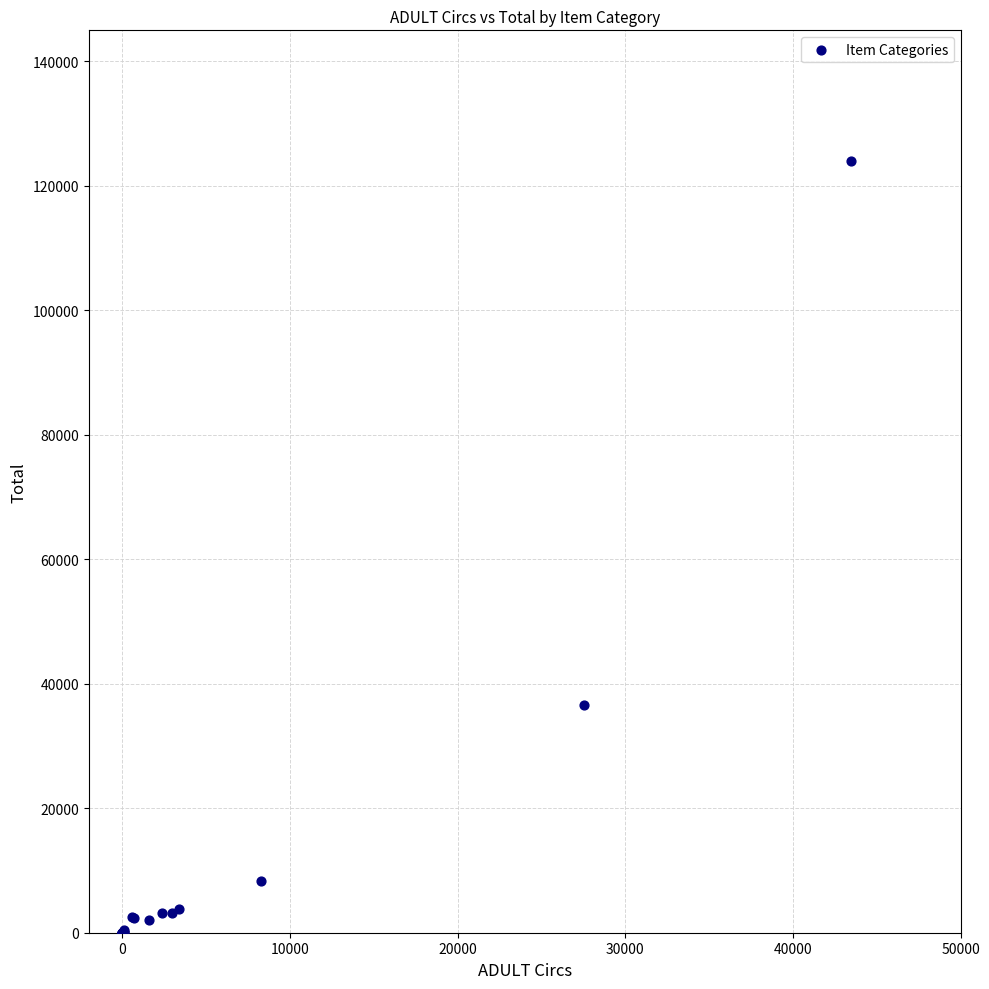

What Y value in the scatter plot is closest to 62012?

36514